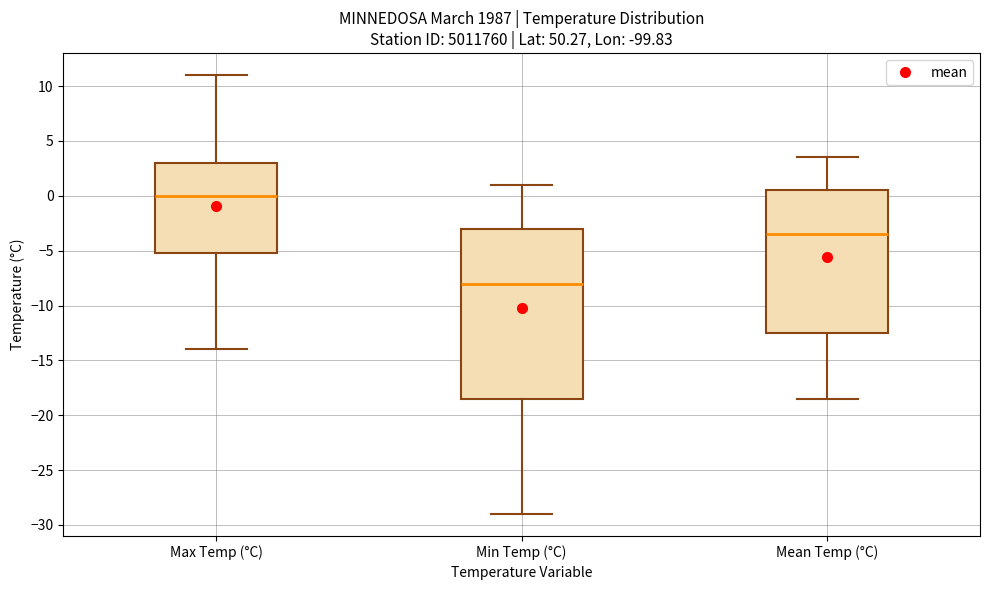

Which box has the highest median line?

Max Temp (°C)